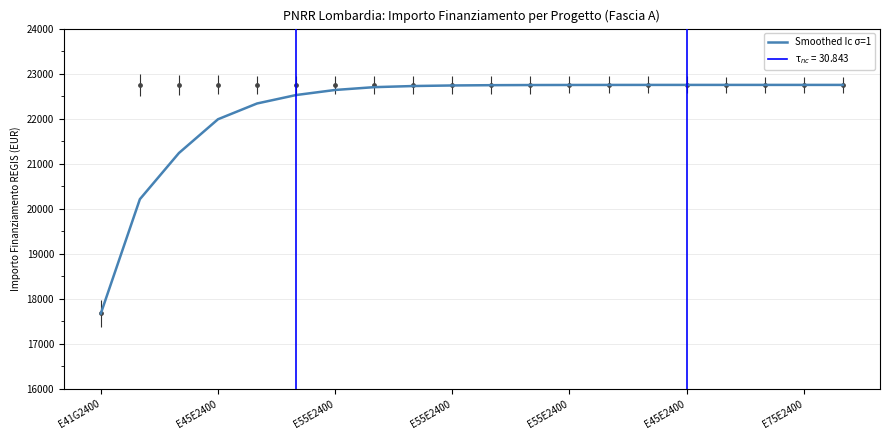

What is the change in value from E41G2400 to 19?

+5075.2